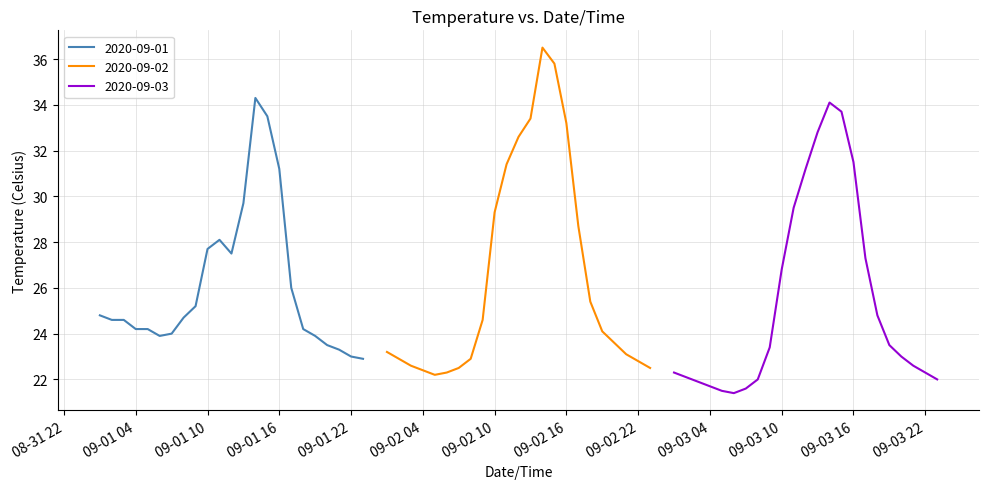

List the series in order of their overall mean, lowest first.

2020-09-03, 2020-09-01, 2020-09-02